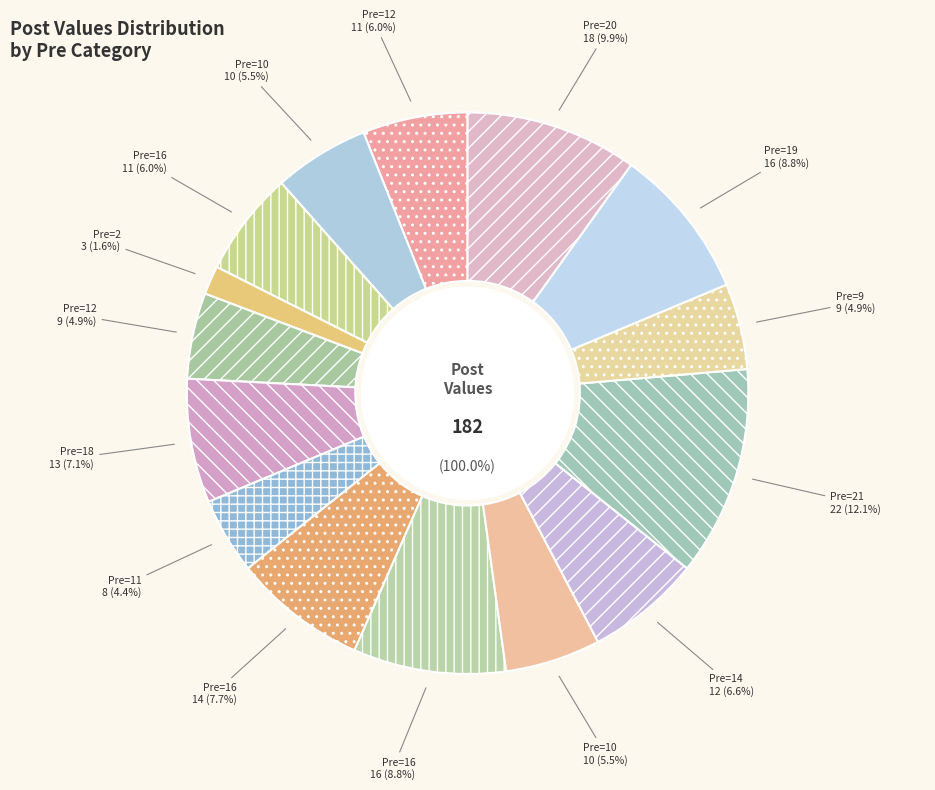

Is 12 the majority of the pie?

No